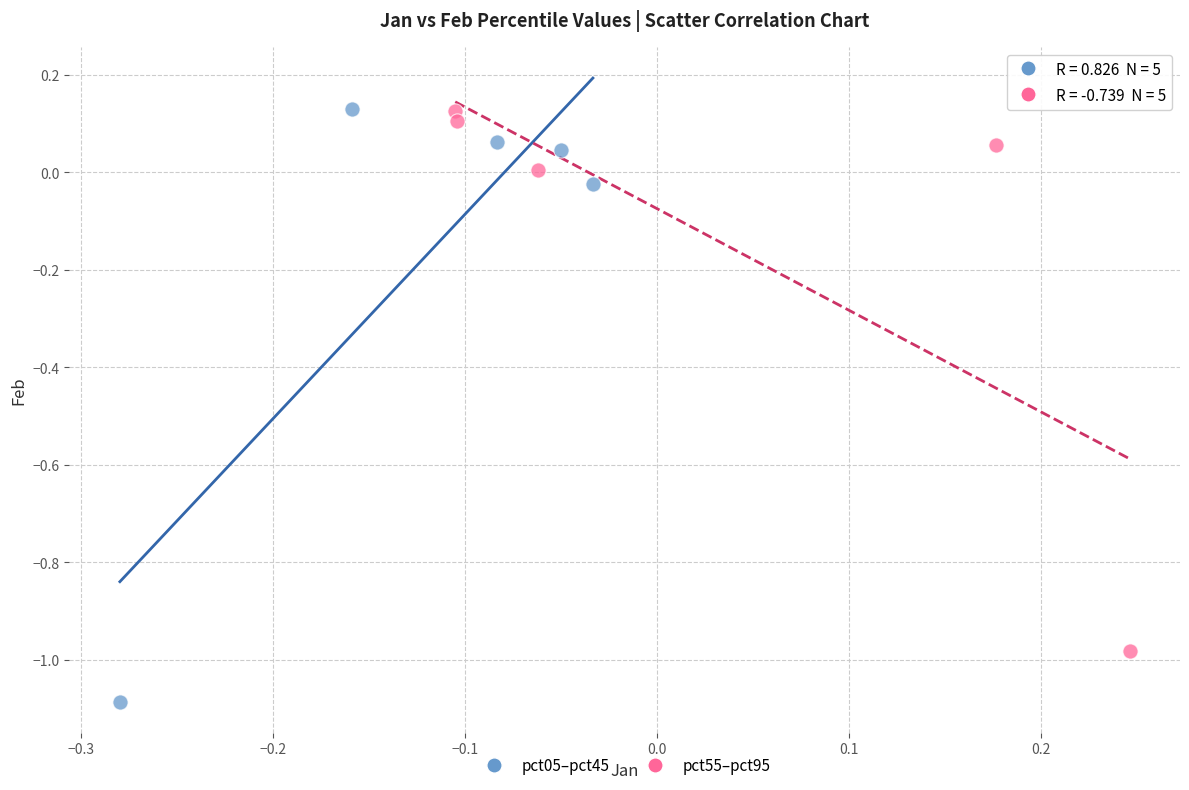

Which series has the largest Y range (max minus min)?

pct05–pct45